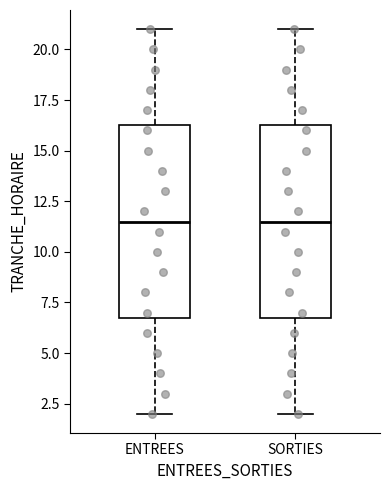

Where does the median line of the box for SORTIES sit on the y-axis? The values are not printed on the chart, so give them approximately, as read against the axis.

11.5